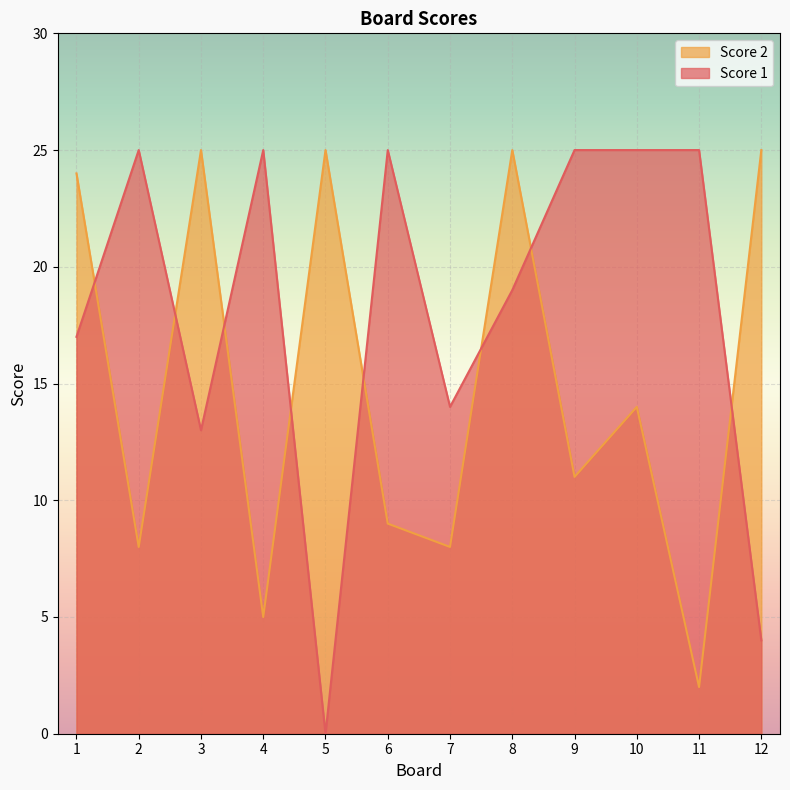

Reading right to left, list all the values displayed in this chart.

Score 1: 4	25	25	25	19	14	25	0	25	13	25	17
Score 2: 25	2	14	11	25	8	9	25	5	25	8	24